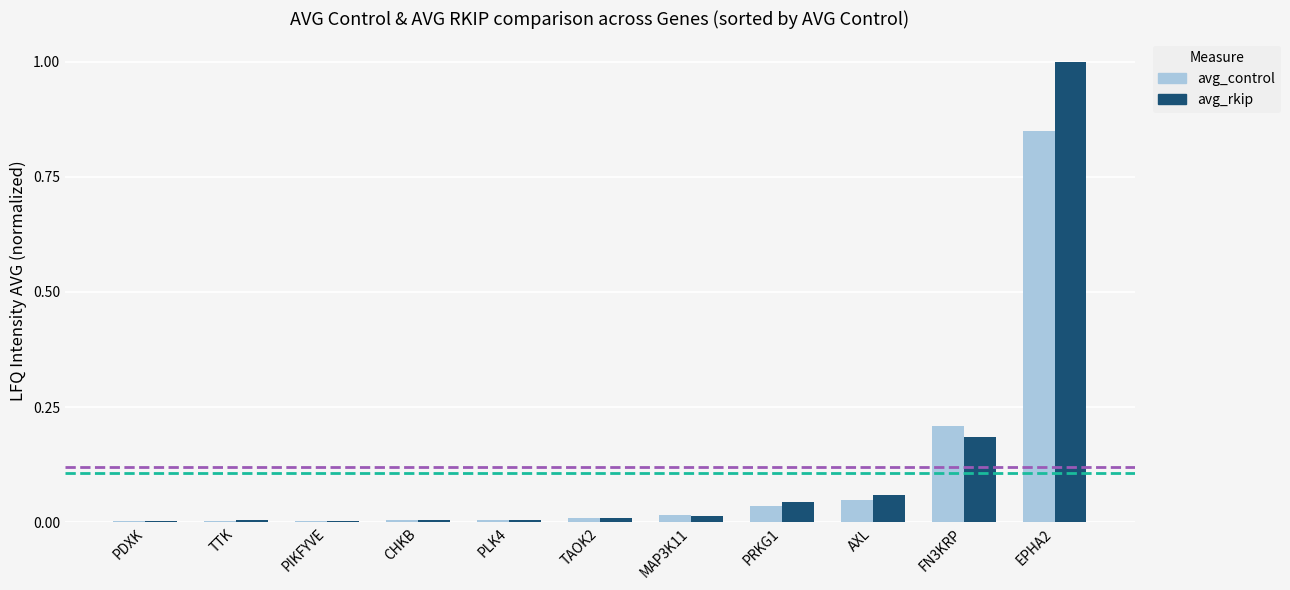

At which category is the sum across all series the highest?

EPHA2